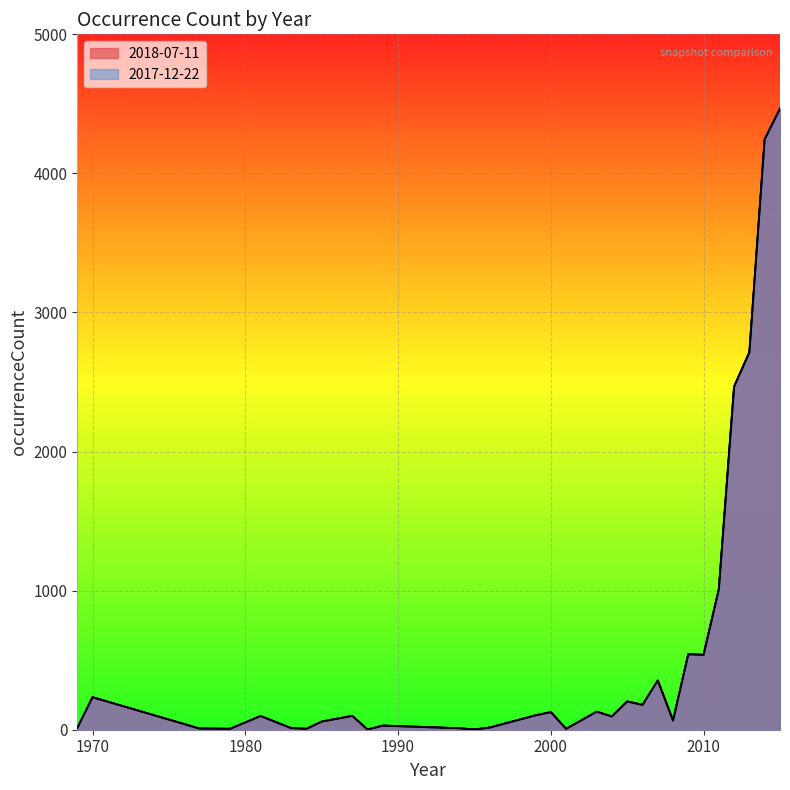

True or false: 2018-07-11 and 2017-12-22 intersect in this chart.

False